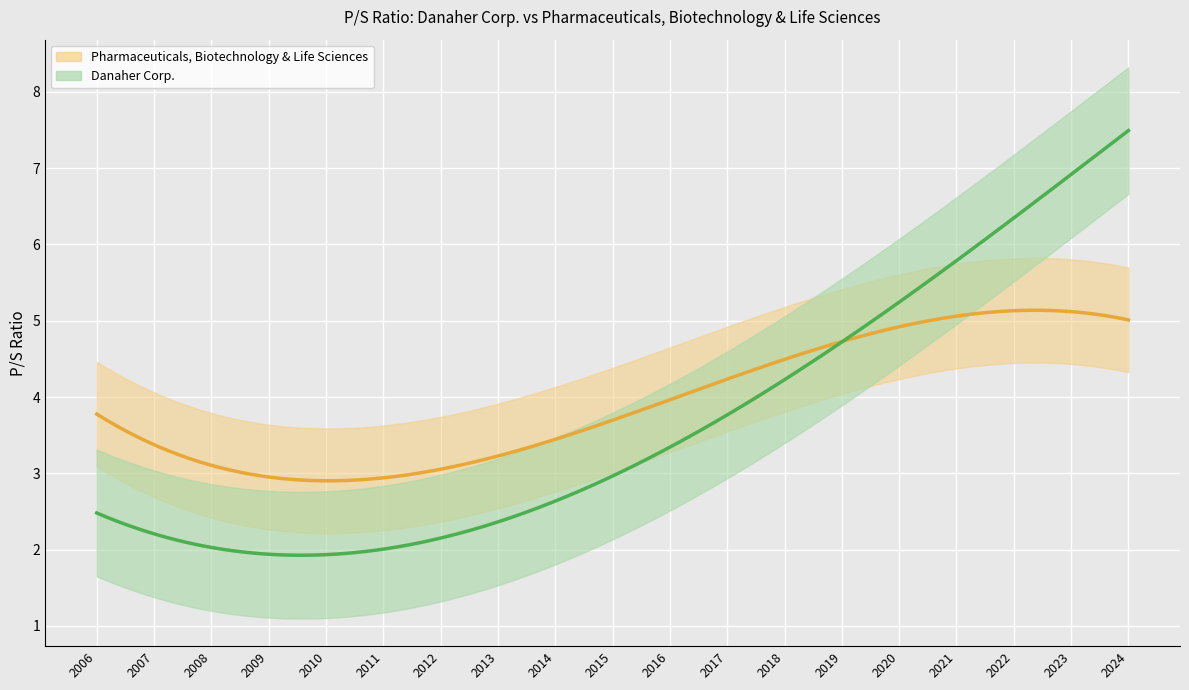

Which label corresponds to the smallest value in the chart?

2009